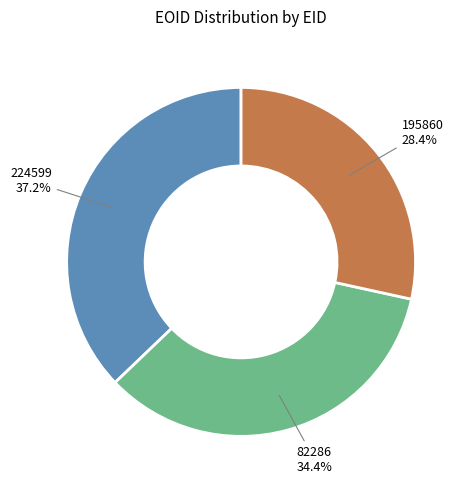

What percentage do 195860 and 224599 together represent?

65.6%